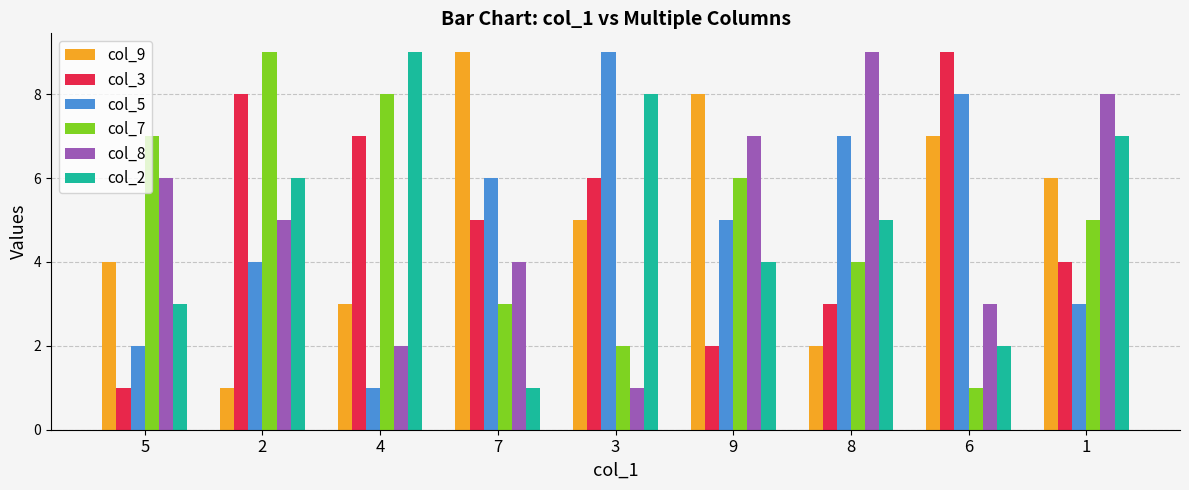

Is the value of col_9 at 8 greater than the value of col_7 at 8?

No